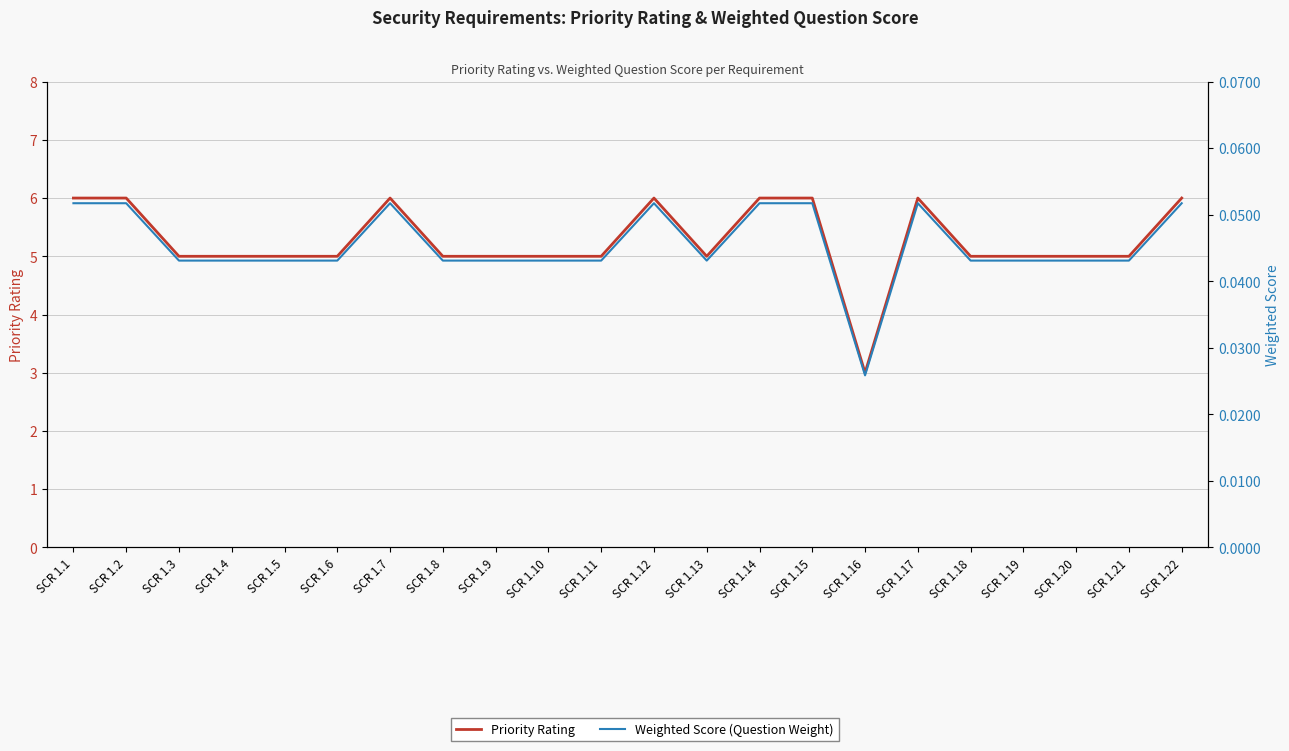

At which label is Priority Rating closest to 4?

SCR 1.3